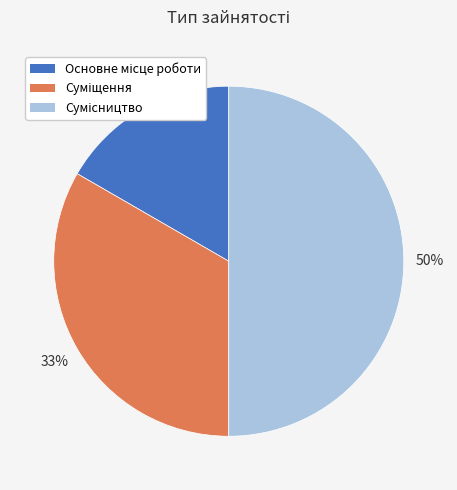

To the nearest percent, what is the average slice percentage?

33%